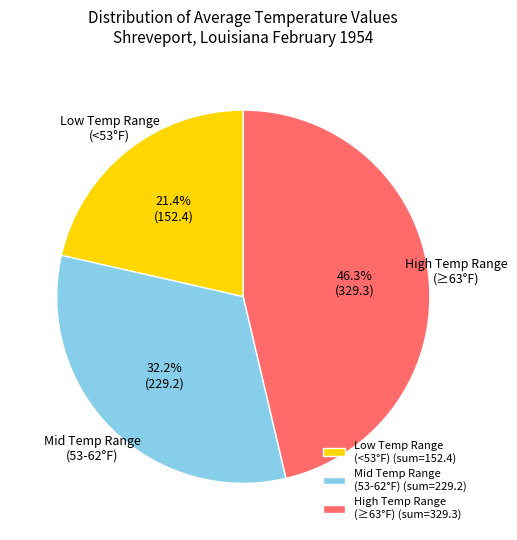

Approximately how many times larger is the value at Mid Temp Range (53-62°F) (sum=229.2) compared to High Temp Range (≥63°F) (sum=329.3)?

0.7